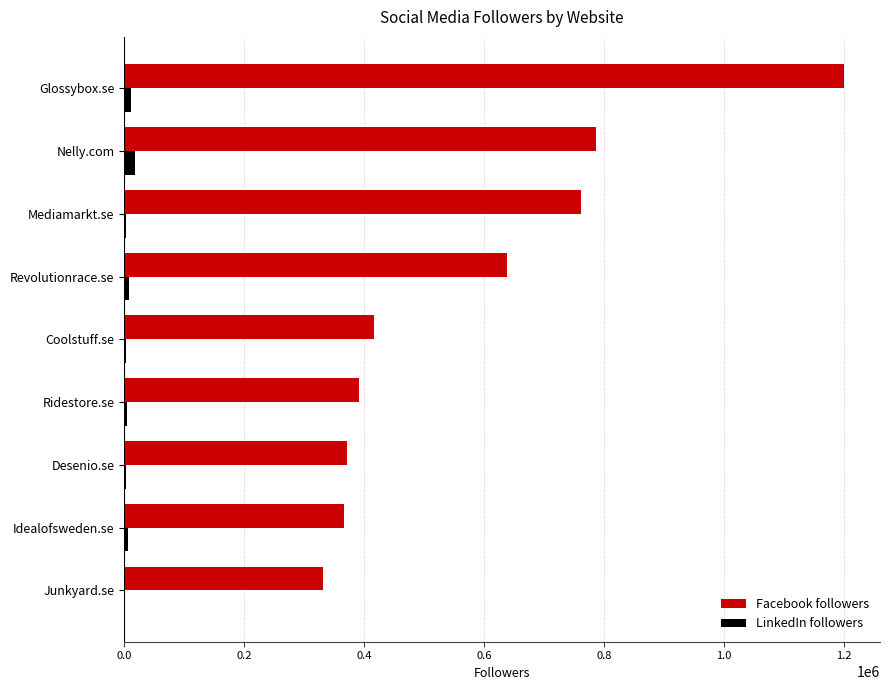

Is it true that Facebook followers equals 417000 at Coolstuff.se?

True